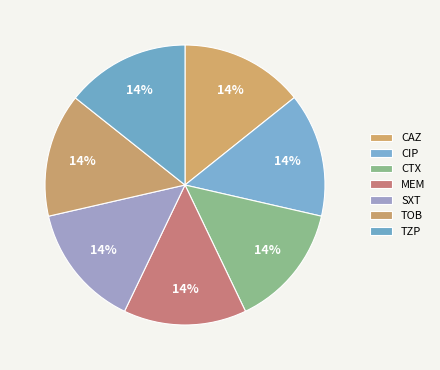

Count the number of slices in the pie.

7